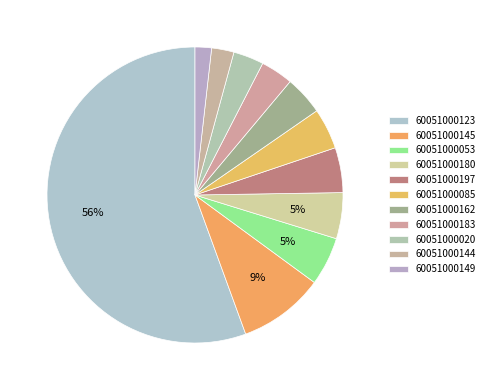

To the nearest percent, what percentage of the pie is 60051000020?

3%